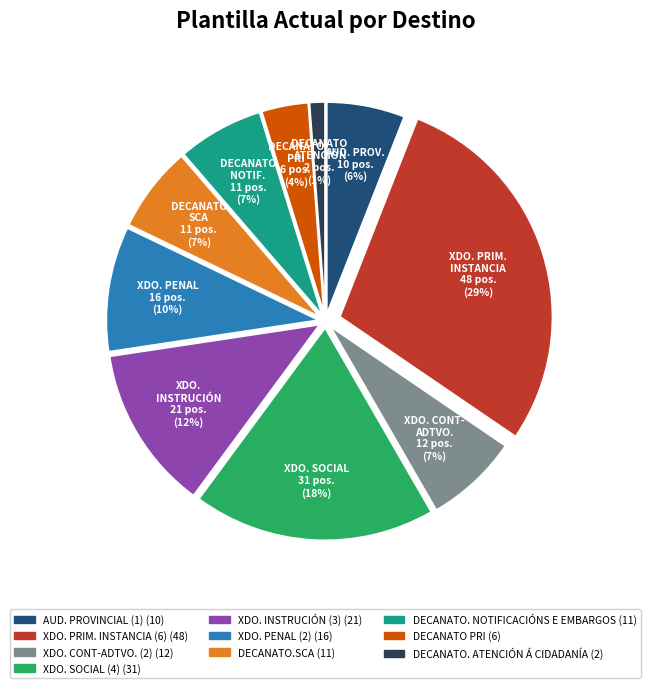

Is there a majority slice in this chart?

No